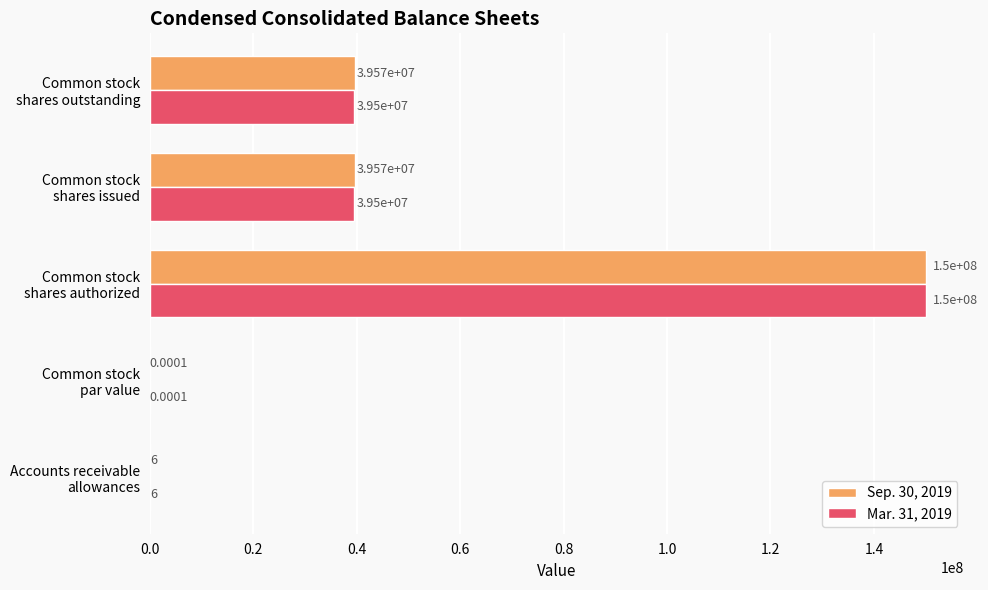

Which series has the largest total across all categories?

Sep. 30, 2019